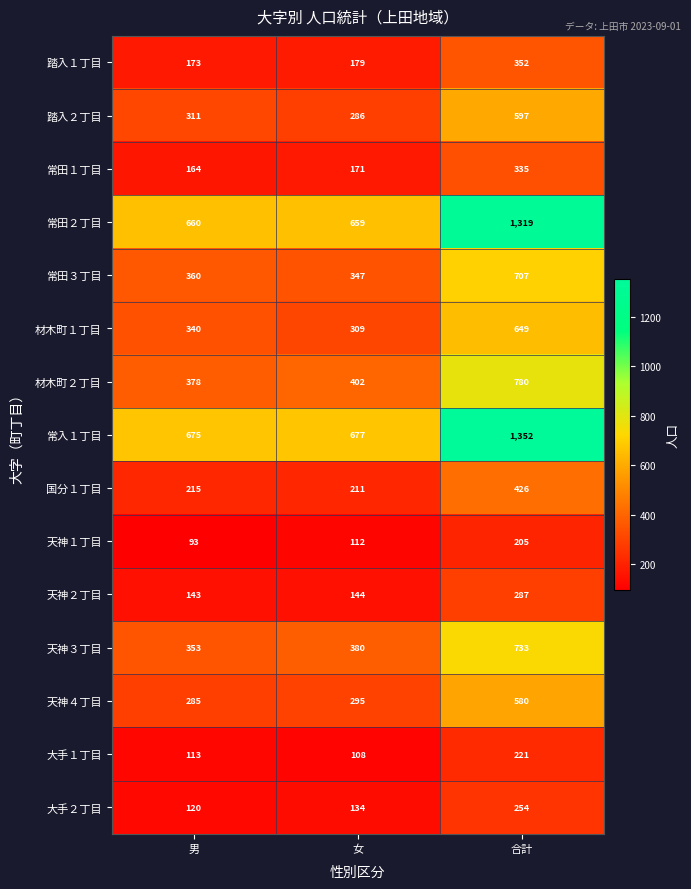

Which label corresponds to the smallest value in the chart?

男